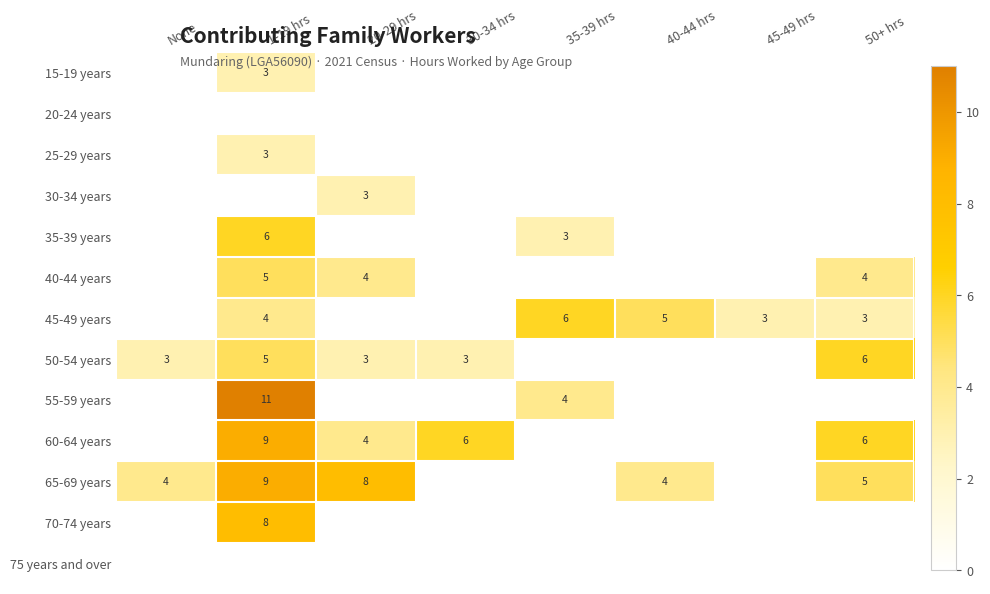

The 25-29 years series shows 0 at None. True or false?

True